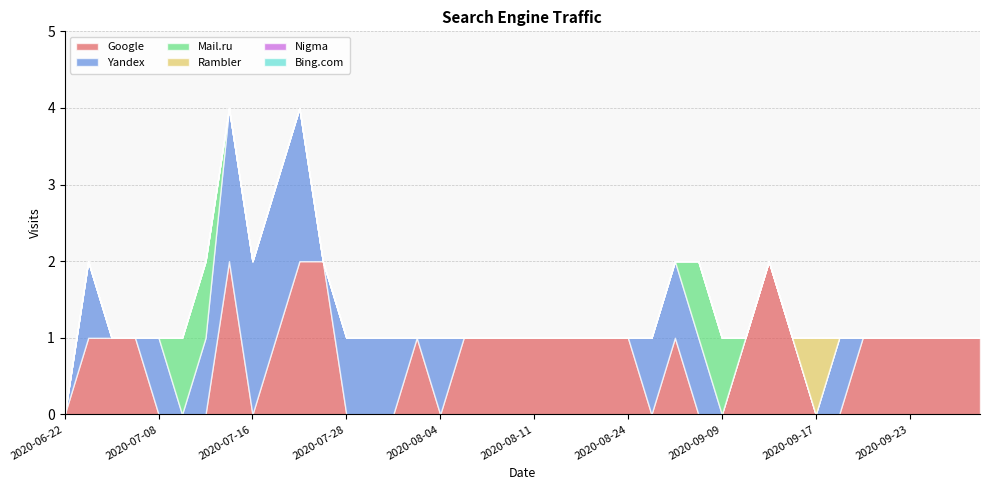

Rank the series by their maximum value, from highest to lowest.

Google, Yandex, Mail.ru, Rambler, Nigma, Bing.com